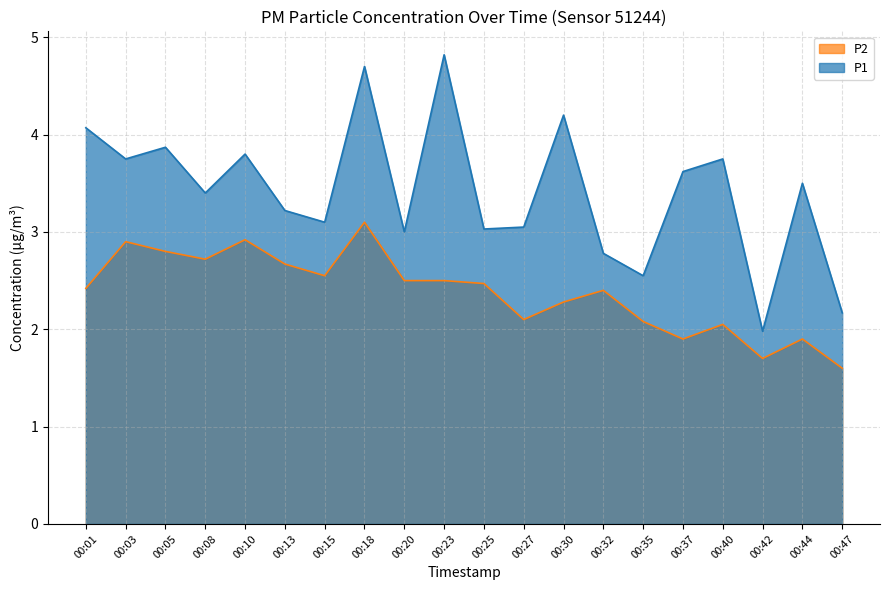

True or false: P1 and P2 intersect in this chart.

False